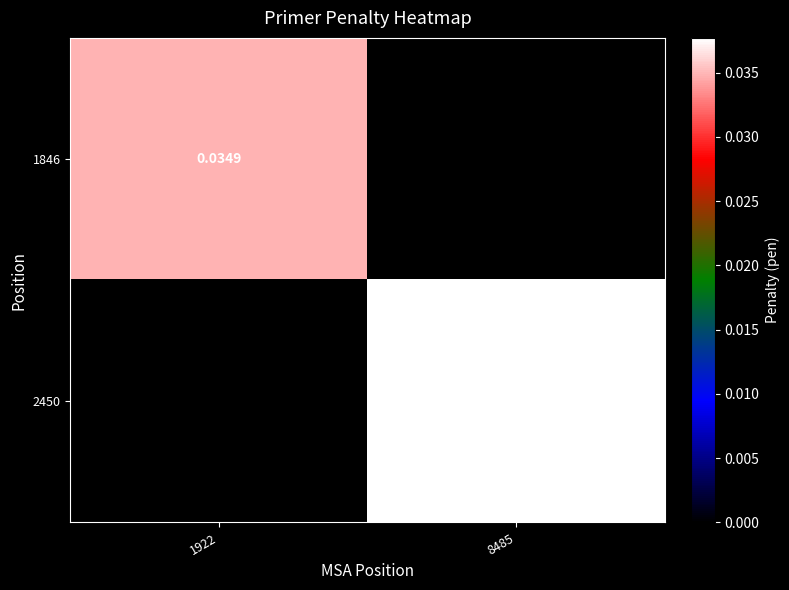

Is it true that 1846 equals 0.0 at 1922?

True